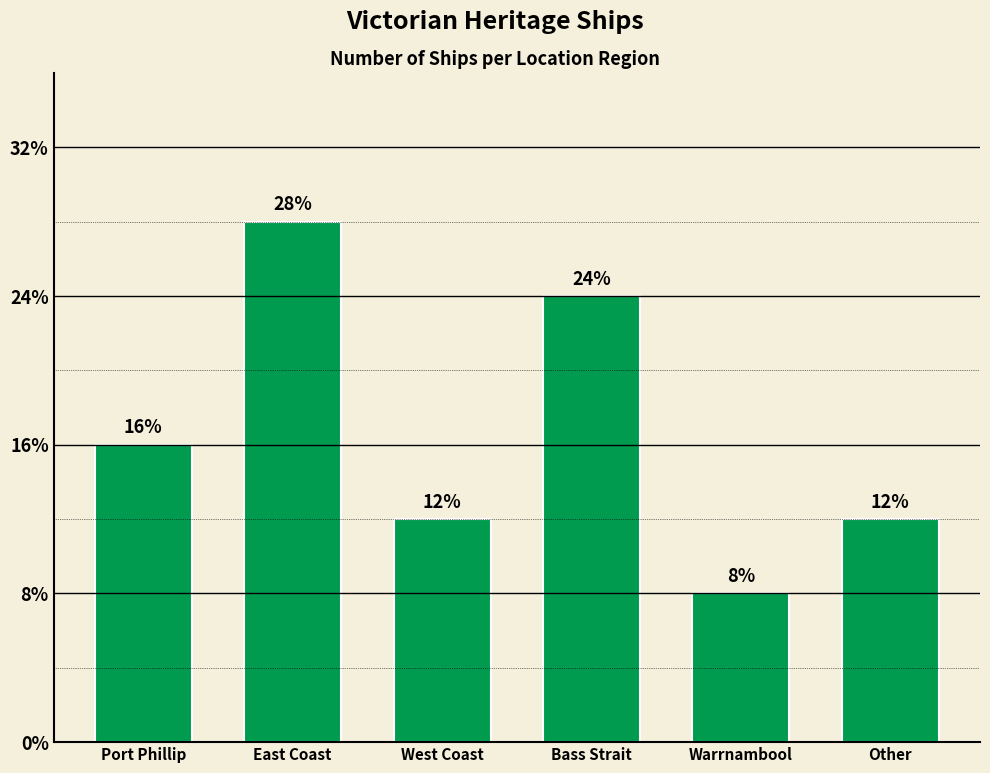

Reading left to right, extract all data points from this chart.

Port Phillip=4	East Coast=7	West Coast=3	Bass Strait=6	Warrnambool=2	Other=3